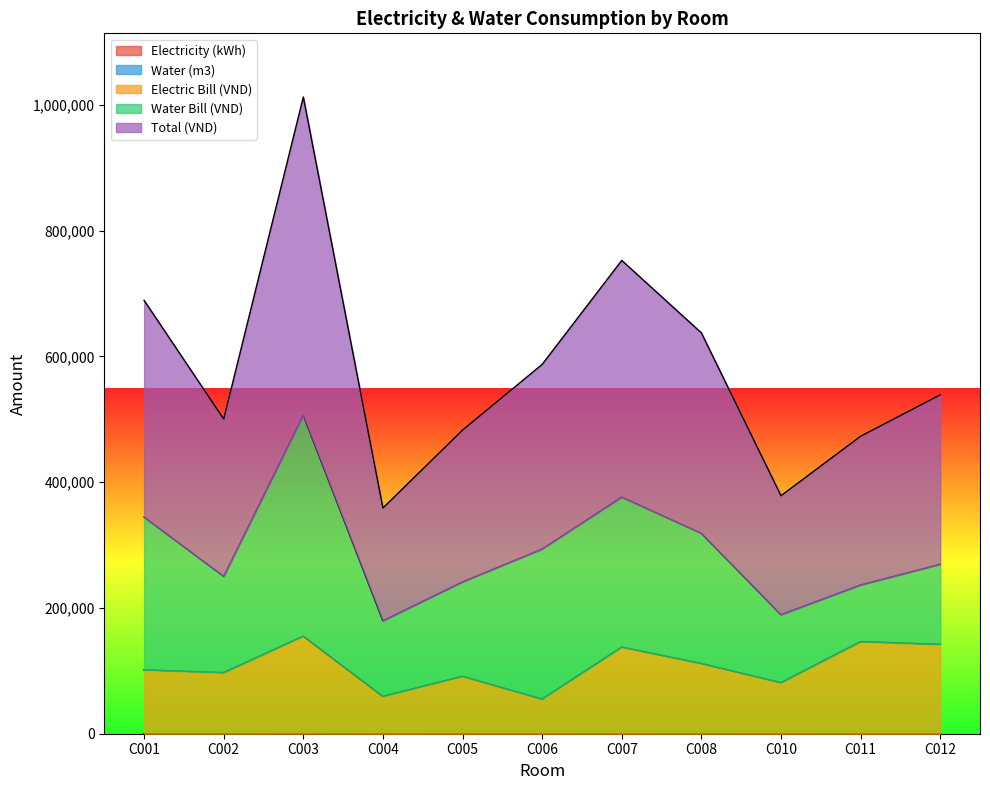

The value of Electric Bill (VND) at C008 is 152756.8. True or false?

False